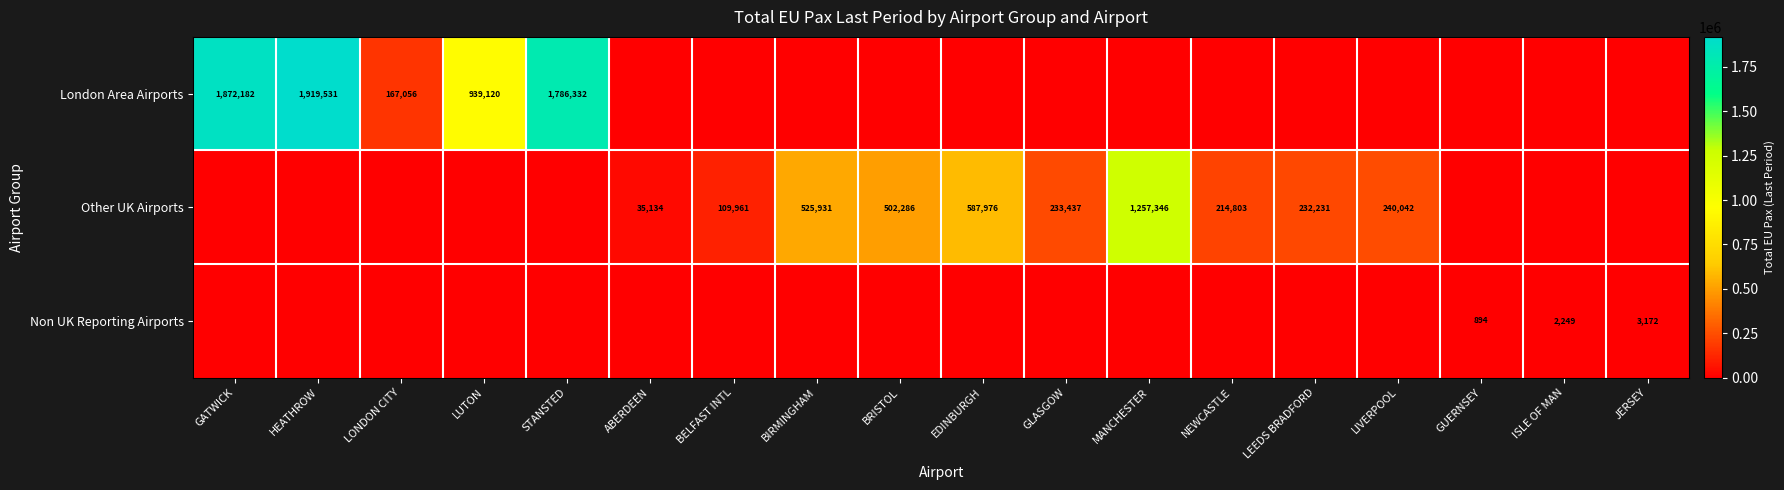

At which category is the sum across all series the highest?

HEATHROW